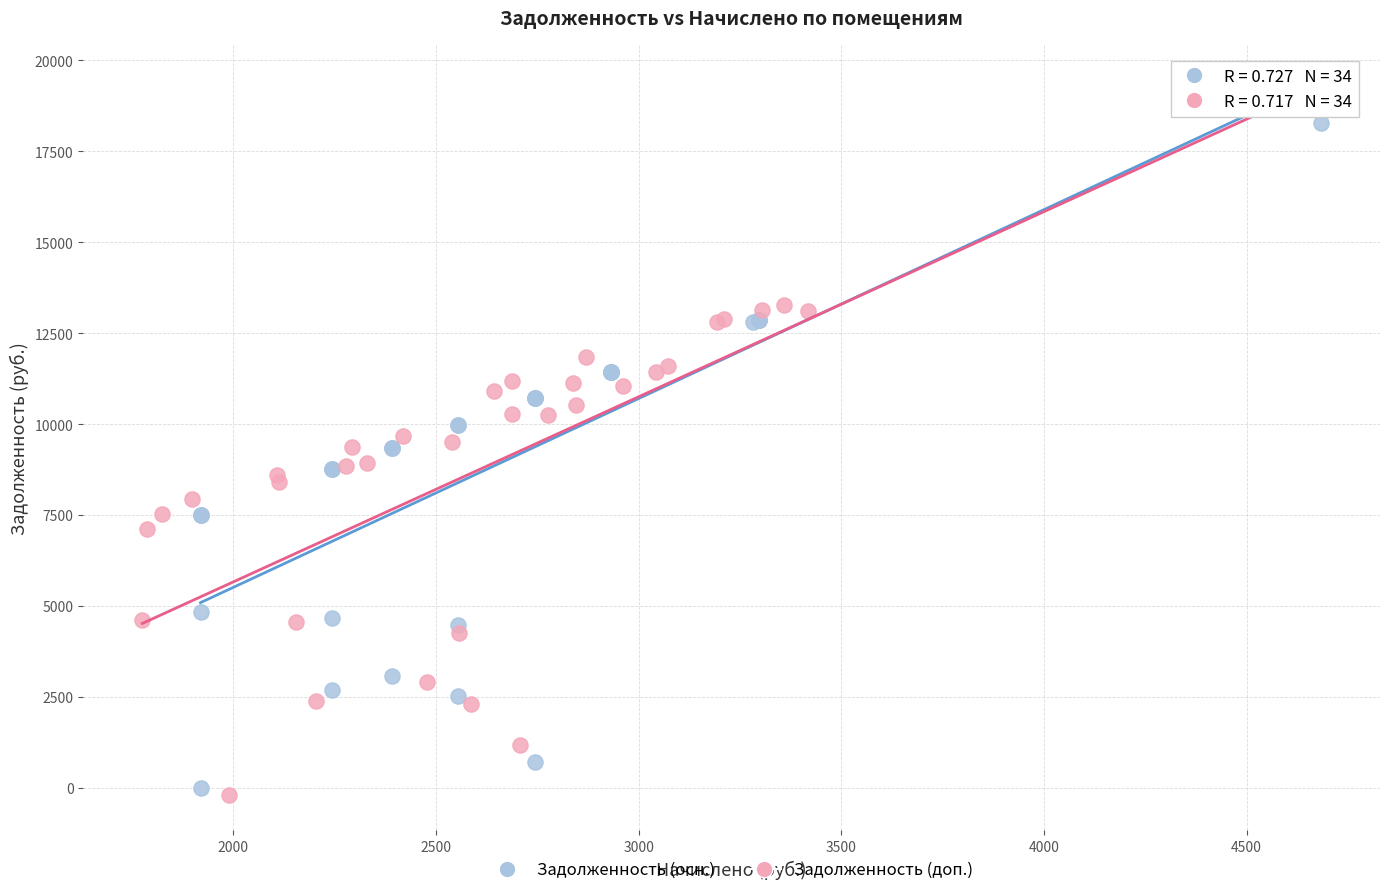

Which series reaches the maximum Y coordinate?

Задолженность (доп.)